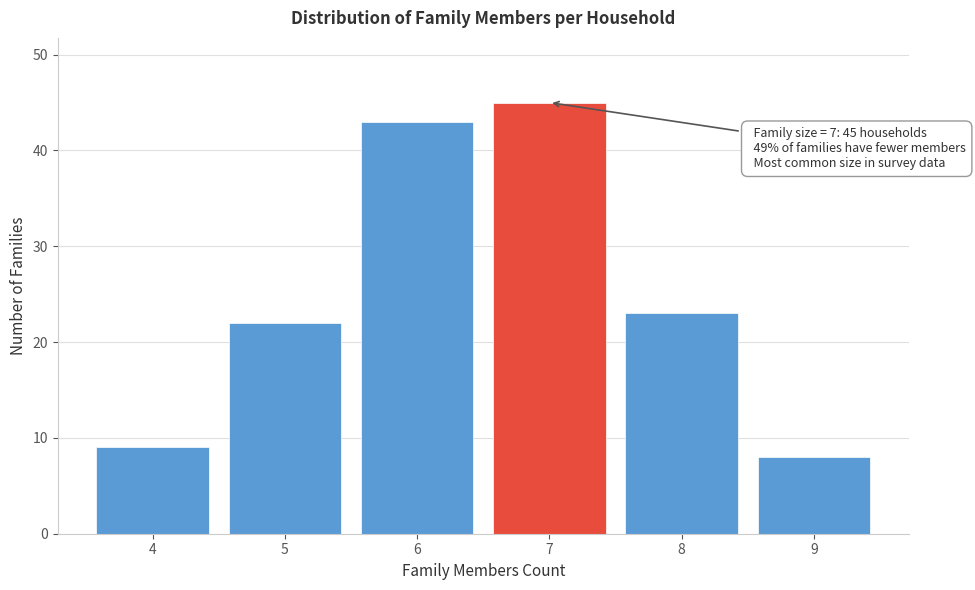

Reading right to left, extract all data points from this chart.

8	23	45	43	22	9